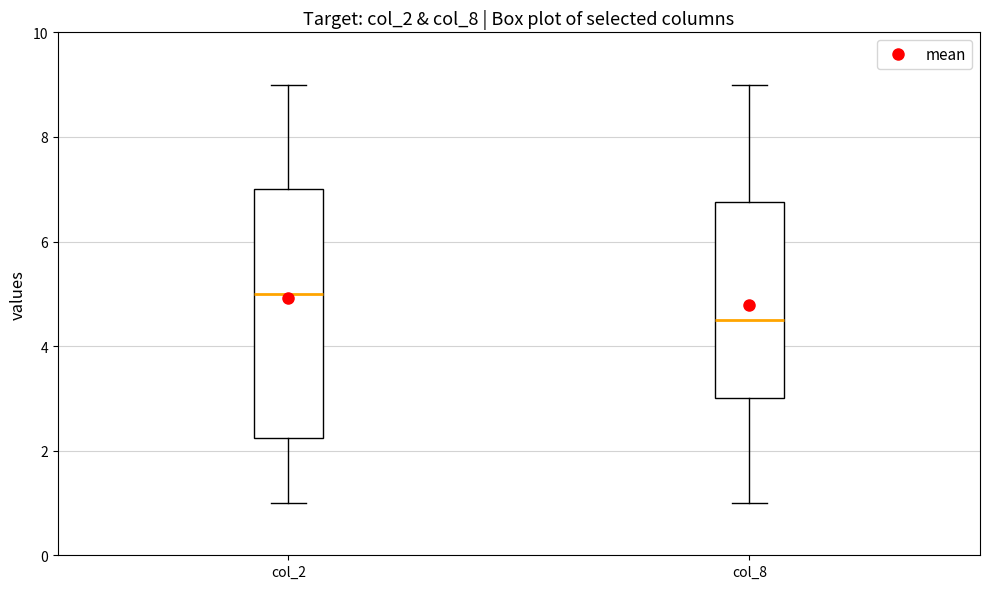

Where does the upper whisker of the box for col_2 end on the y-axis? The values are not printed on the chart, so give them approximately, as read against the axis.

9.0